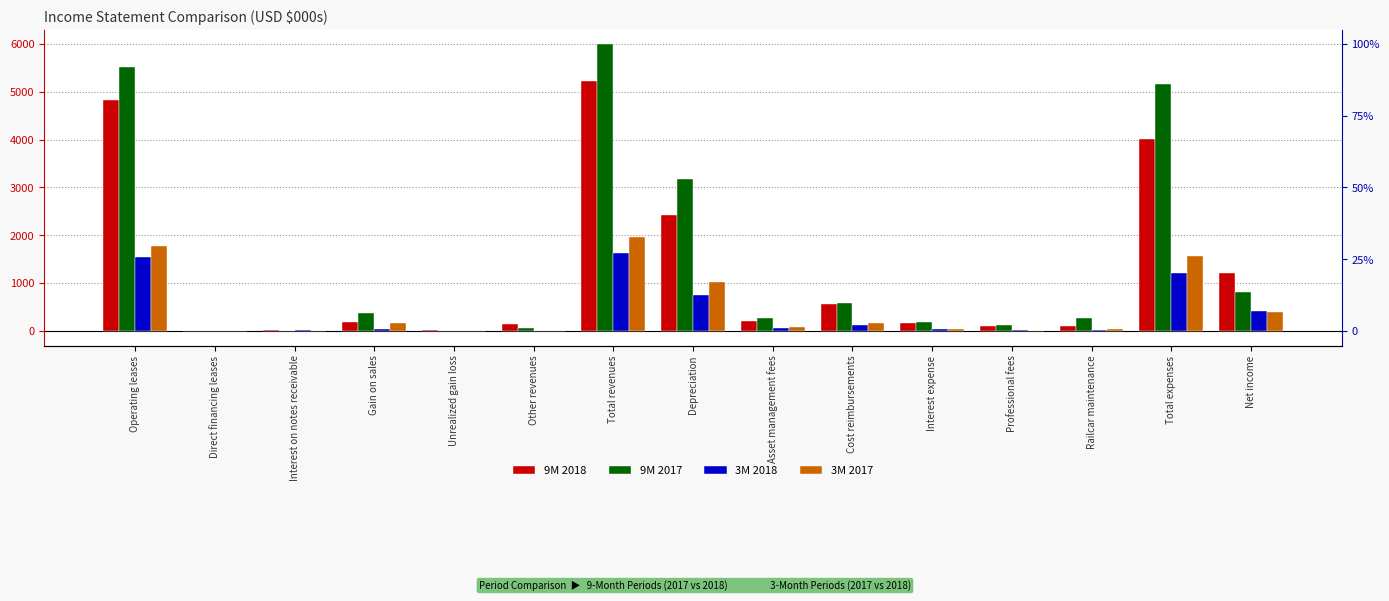

How many groups of bars are there?

15